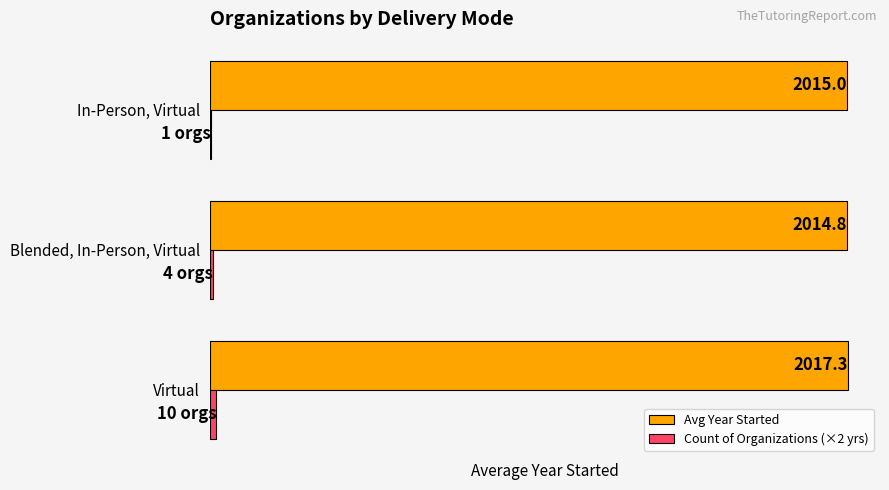

The value of Avg Year Started at Blended, In-Person, Virtual is 513.6. True or false?

False